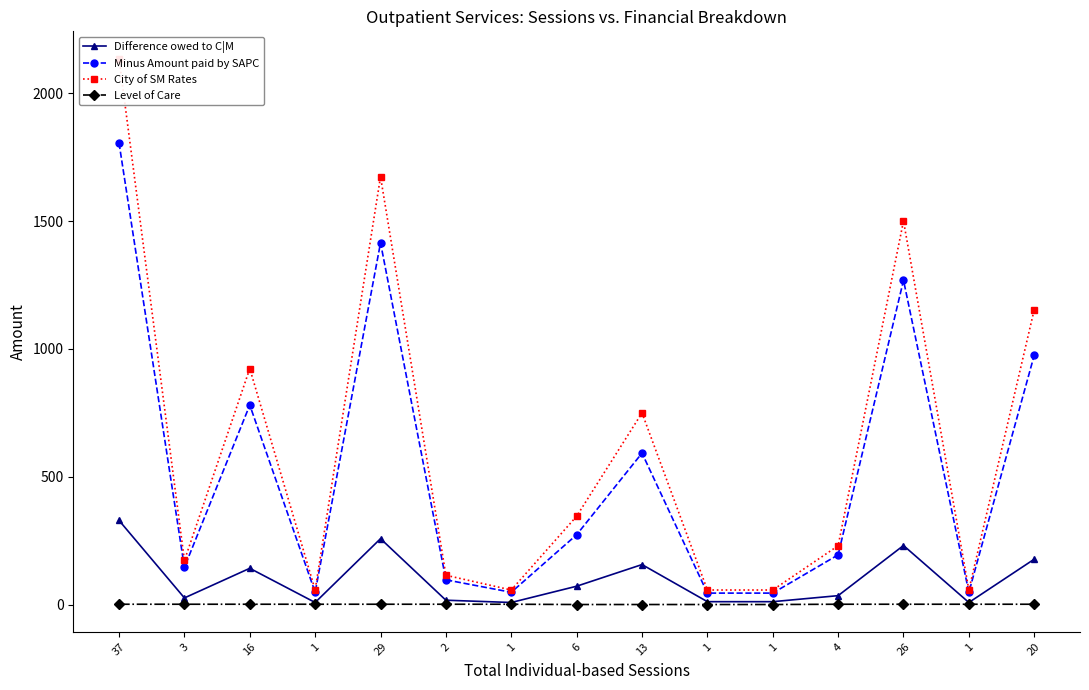

Which has a higher value, 16 or 13?

13